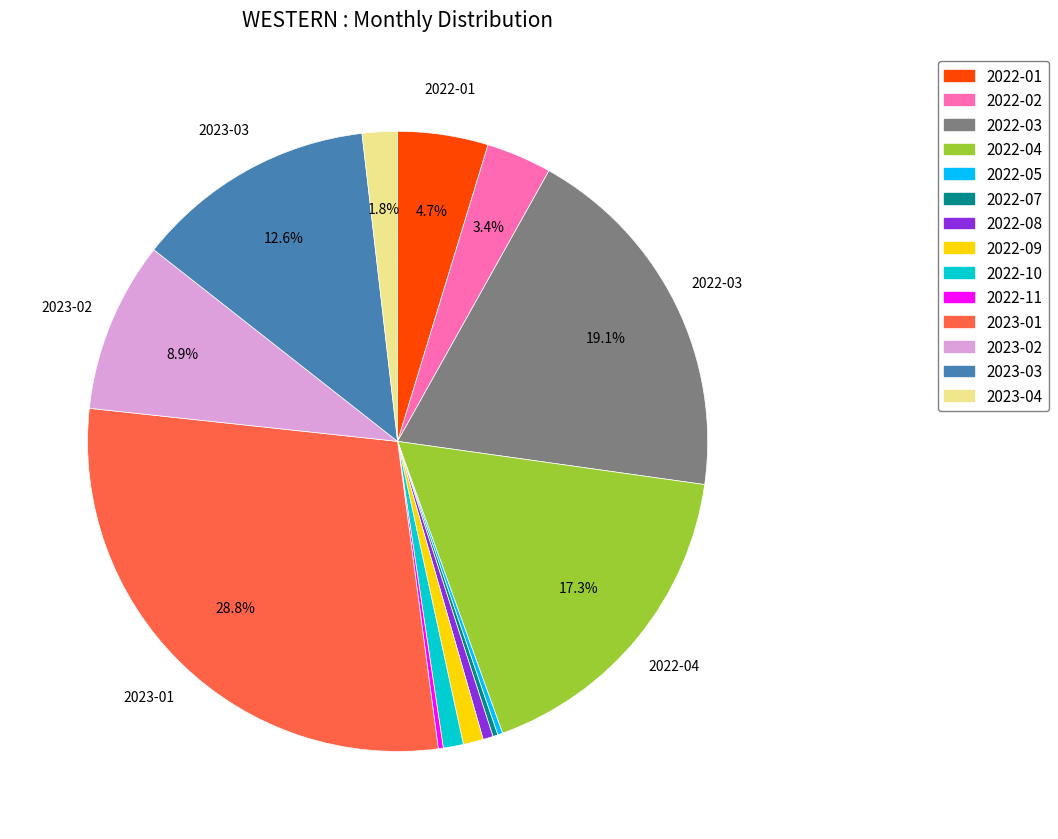

Which category has the biggest portion of the pie?

2023-01